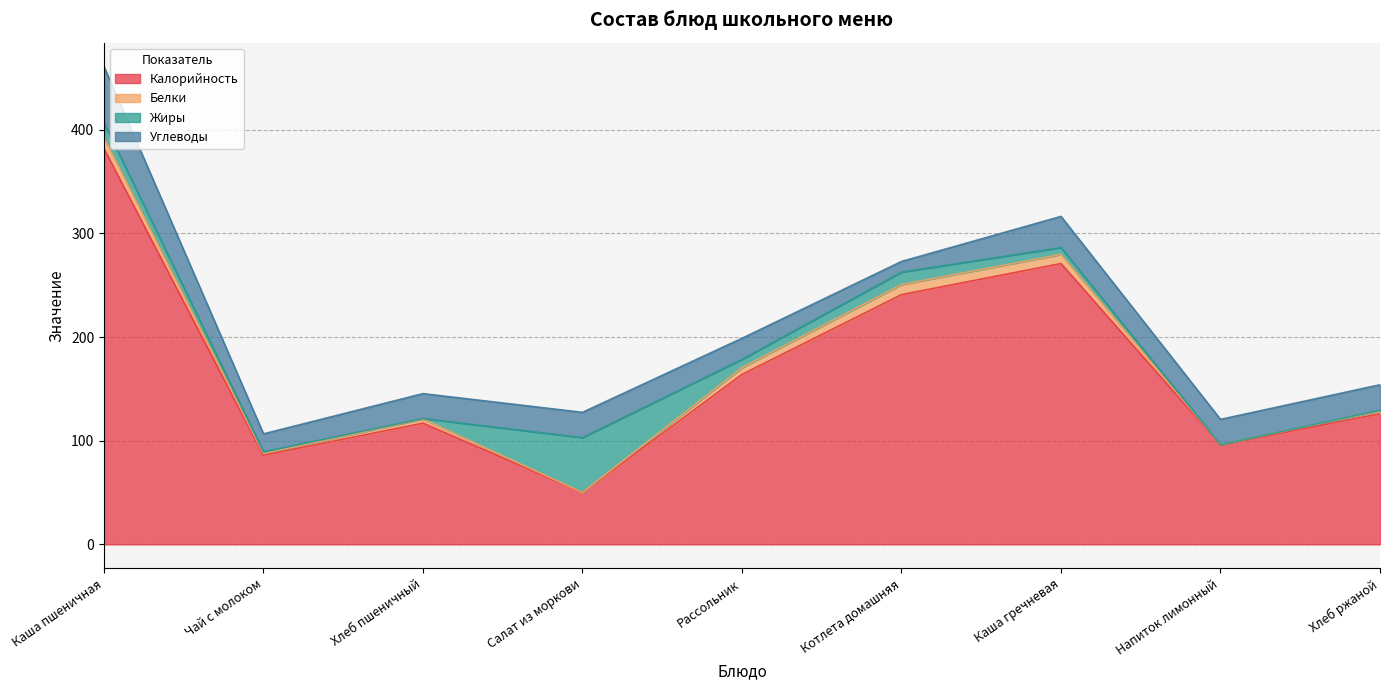

What is the value of the Жиры point at the 3rd from the left?

0.5